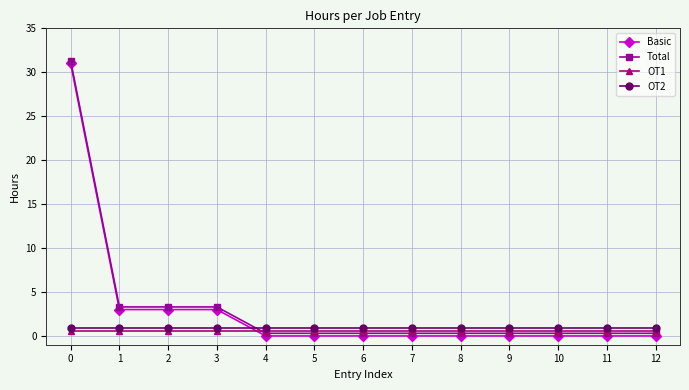

Which series has the widest spread of values?

Basic